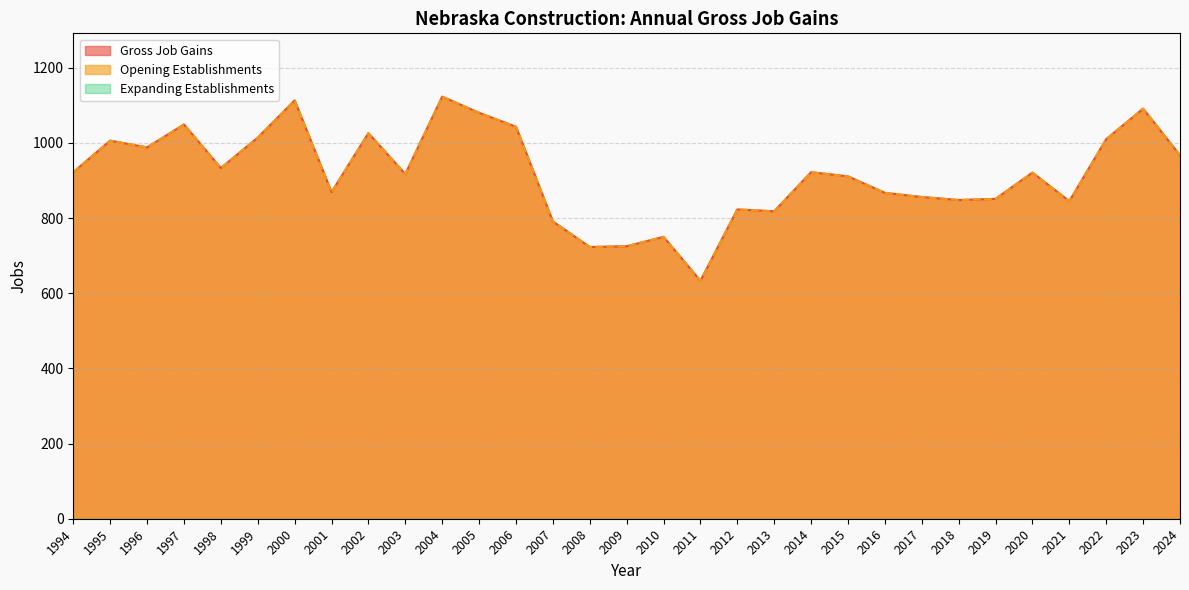

At which category does Opening Establishments reach its first local peak?

1995